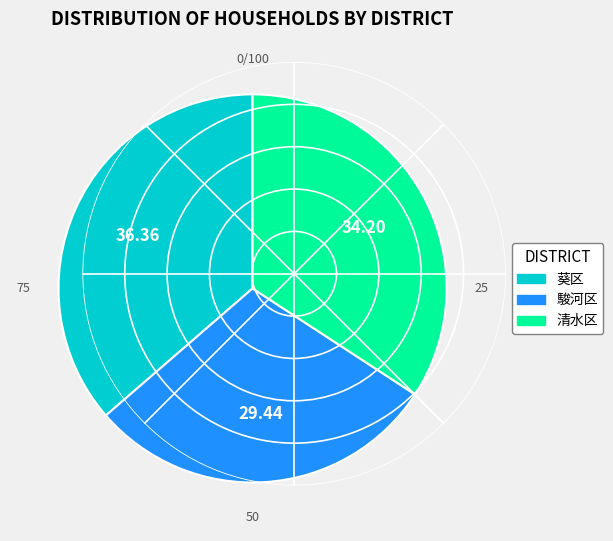

Combined, do 葵区 and 清水区 account for over 50%?

Yes